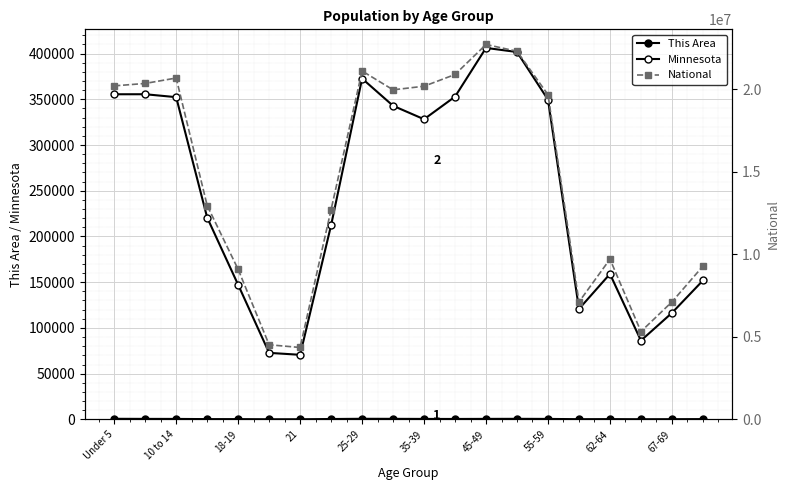

Reading left to right, extract all data points from this chart.

This Area: 628	523	491	284	264	124	132	386	634	576	488	438	534	588	500	199	268	156	202	296
Minnesota: 355504	355536	352342	220681	147148	72732	70594	212325	372686	342900	328190	352904	406203	401695	349589	120761	159014	86158	116412	151857
National: 20201362	20348657	20677194	12954254	9086089	4519129	4354294	12712576	21101849	19962099	20179642	20890964	22708591	22298125	19664805	7113727	9704197	5319902	7115361	9278166